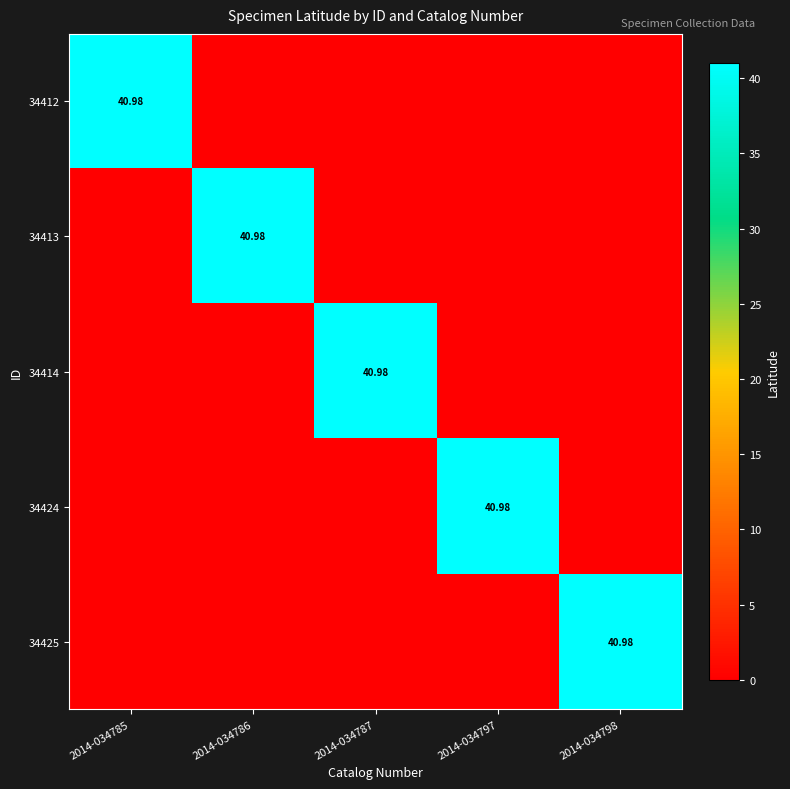

The value of 34412 at 2014-034786 is 0.0. True or false?

True